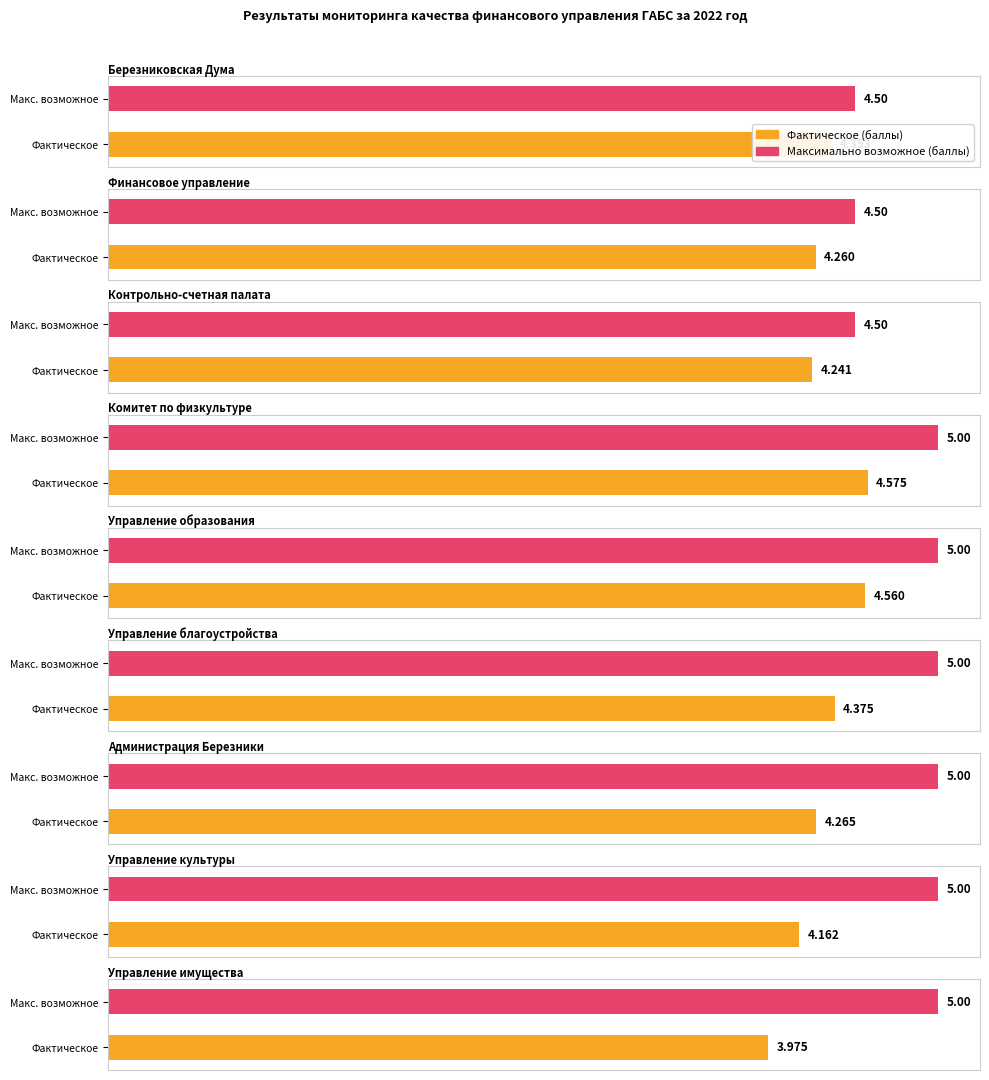

How many bars are there in total?

18